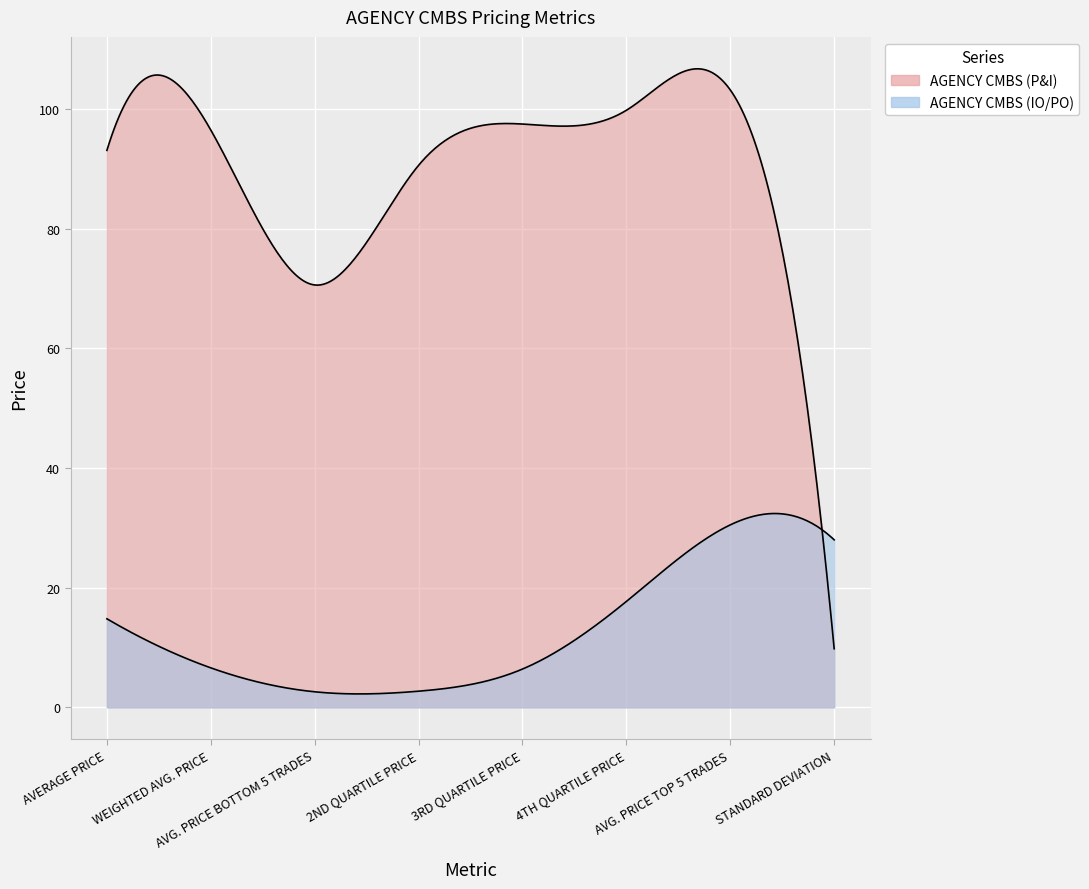

What are all the series names shown in the legend?

AGENCY CMBS (P&I), AGENCY CMBS (IO/PO)